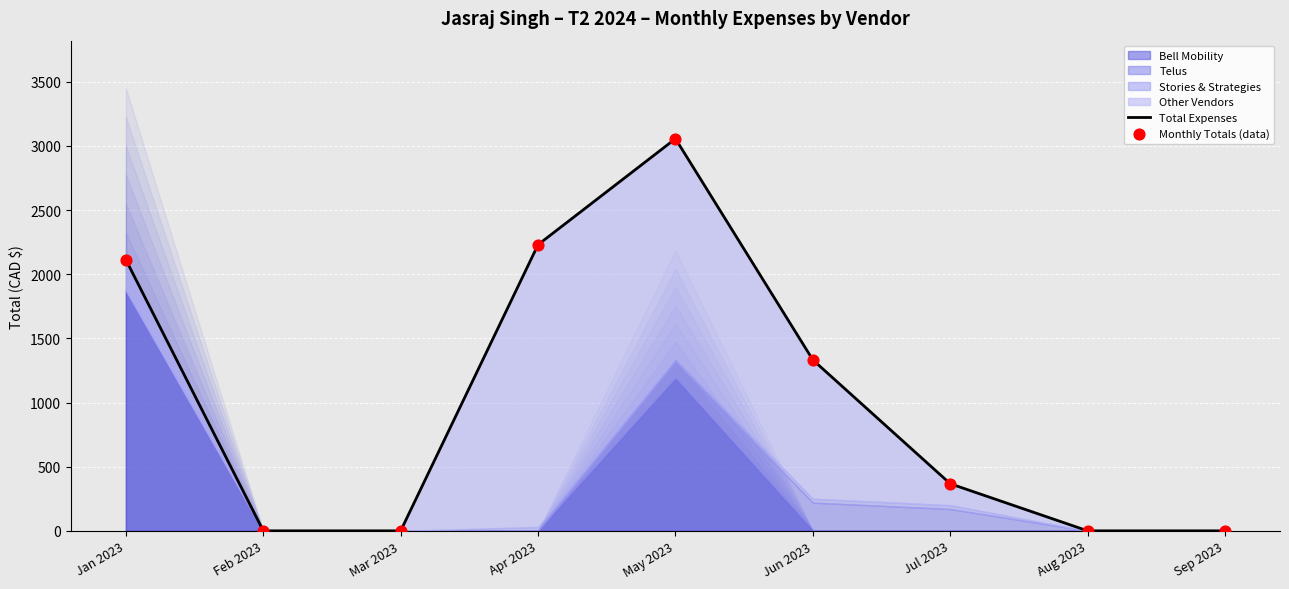

Is the value of Total Expenses at Sep 2023 greater than the value of Monthly Totals (data) at Apr 2023?

No